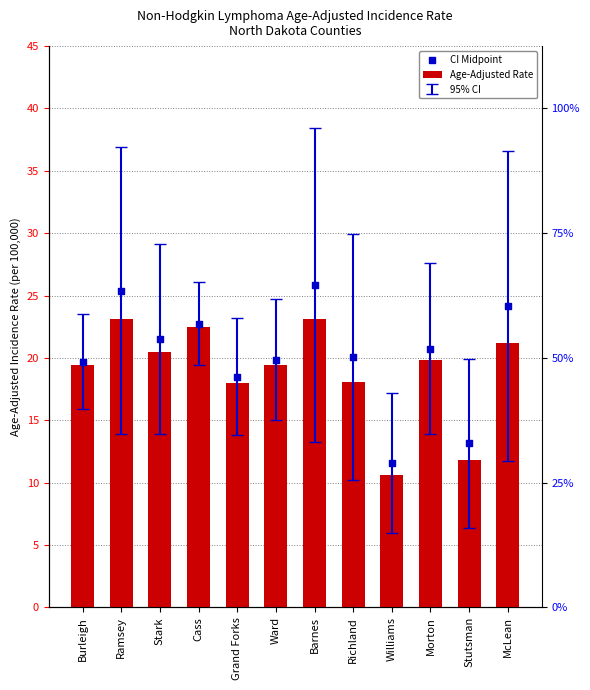

Is the value of CI Midpoint at Williams greater than the value of Age-Adjusted Rate at McLean?

No